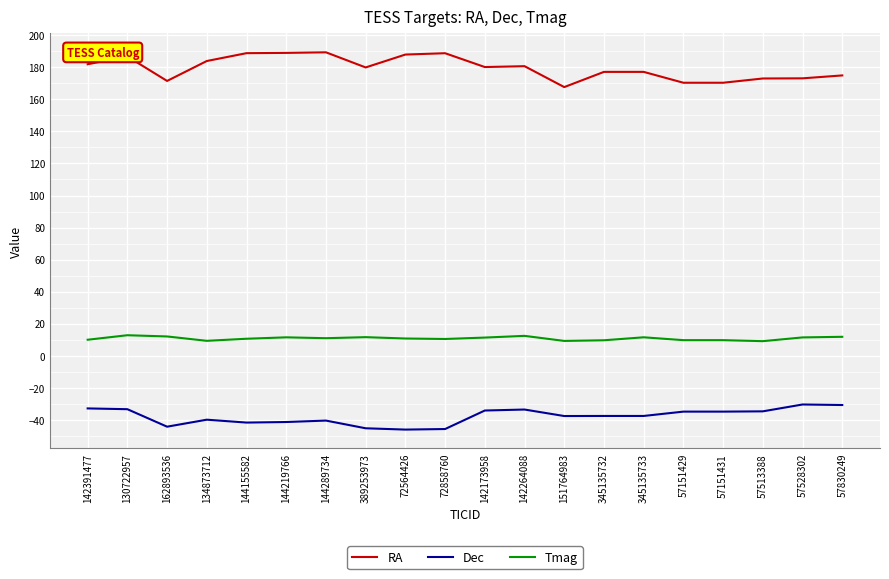

At which label does RA first exceed 180?

142391477